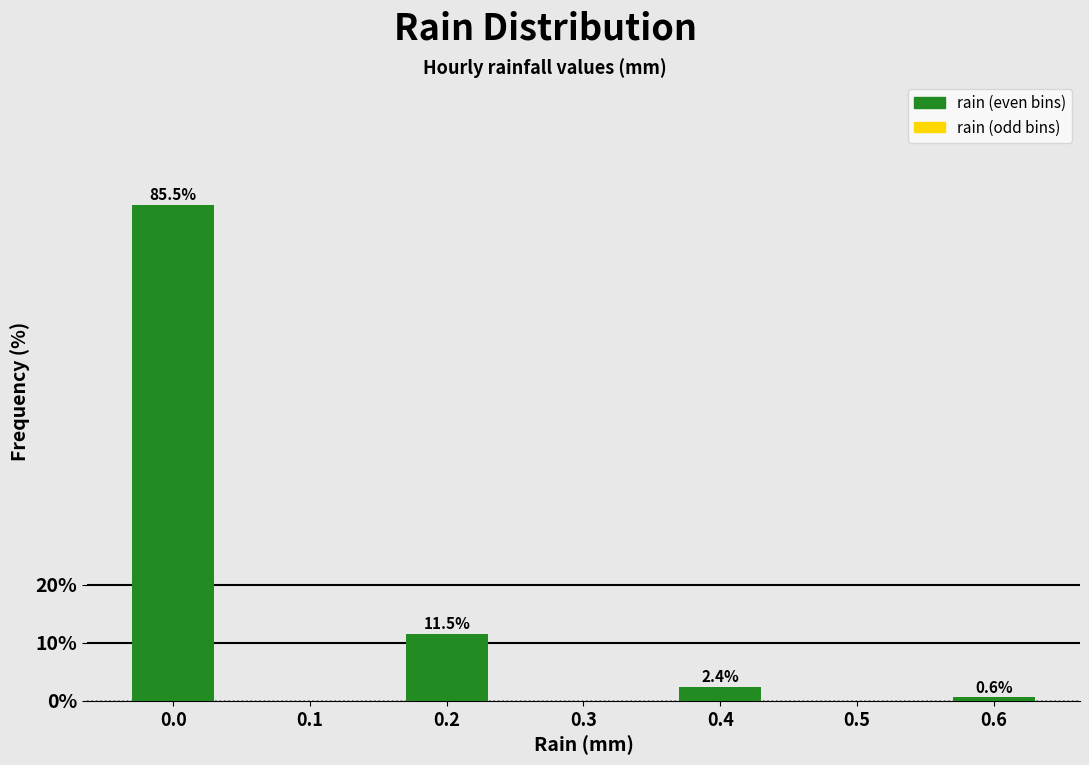

Reading left to right, extract all data points from this chart.

0.0=85.5	0.1=0.0	0.2=11.5	0.3=0.0	0.4=2.4	0.5=0.0	0.6=0.6